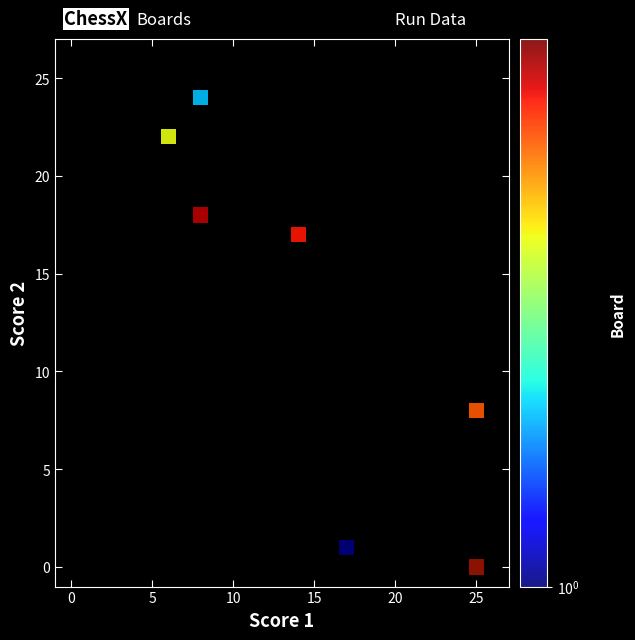

What Y value in the scatter plot is closest to 12?

8